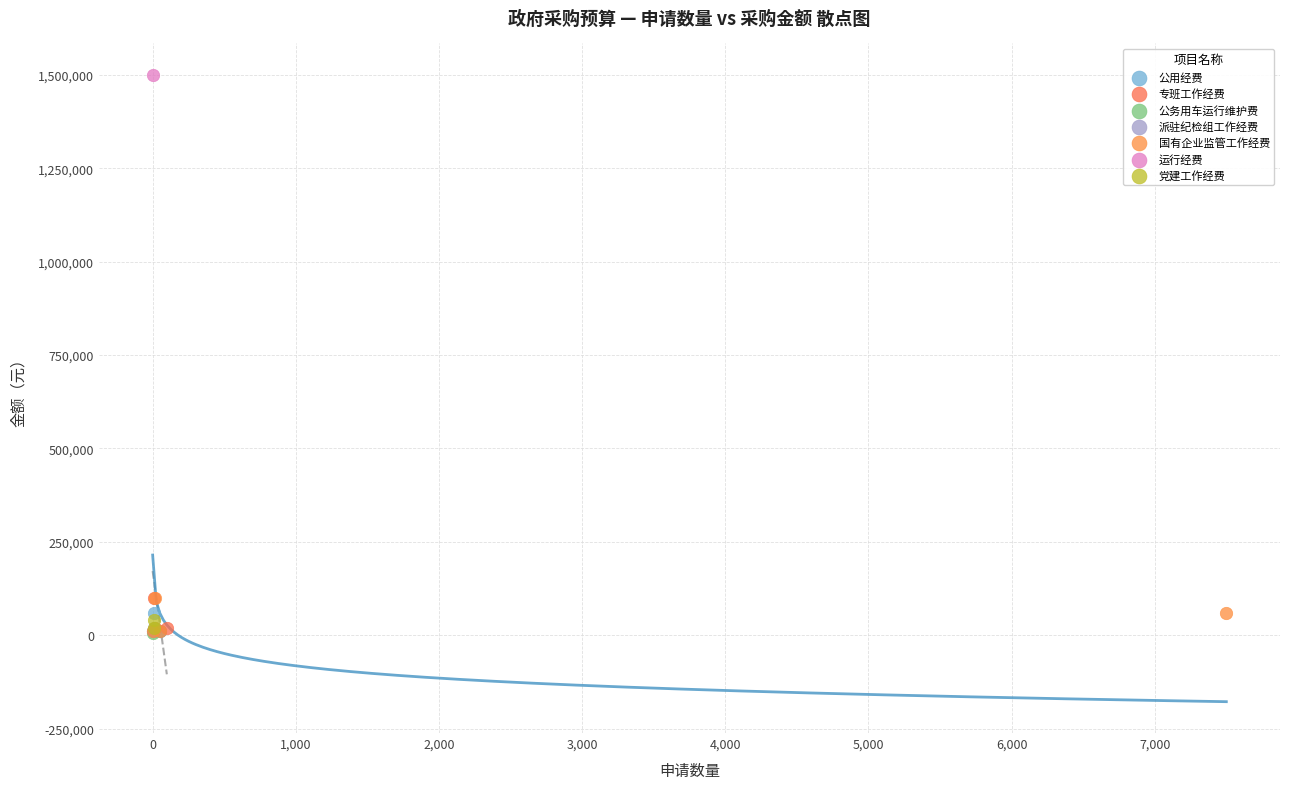

What are all the series names shown in the legend?

公用经费, 专班工作经费, 公务用车运行维护费, 派驻纪检组工作经费, 国有企业监管工作经费, 运行经费, 党建工作经费